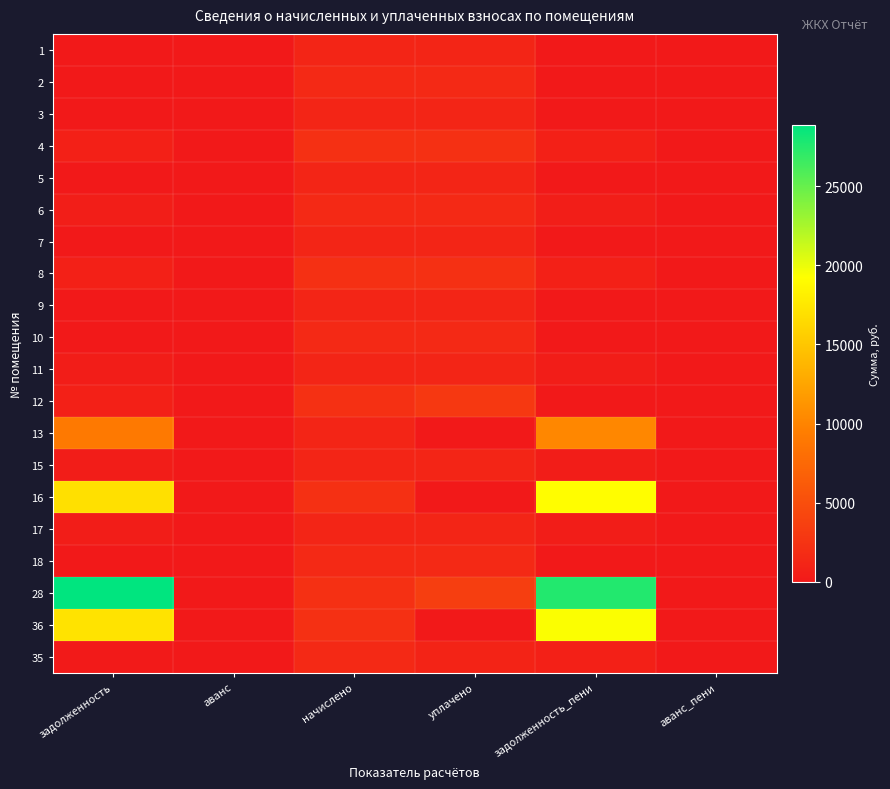

What is the greatest value displayed?

28874.9